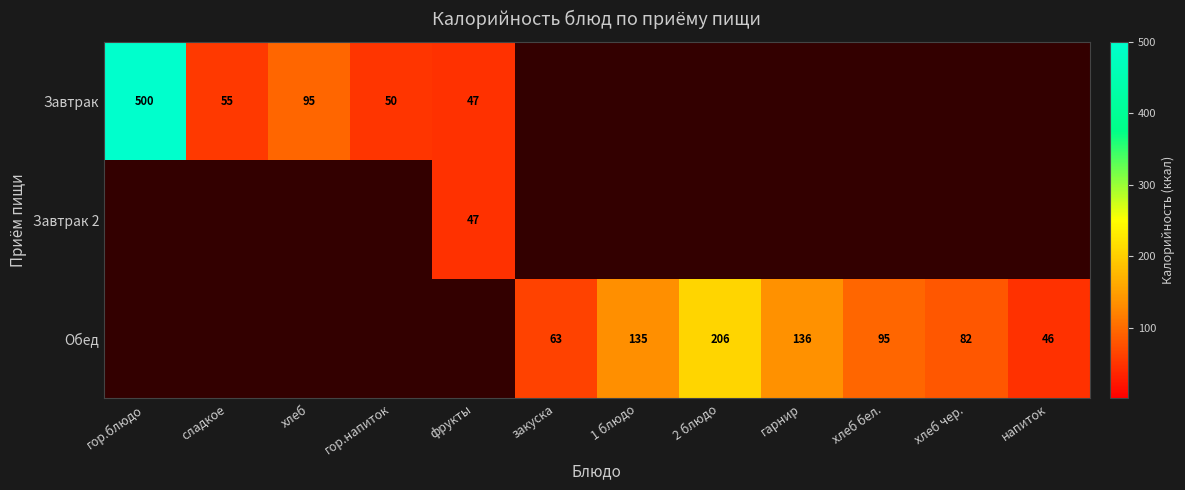

The value of Обед at хлеб чер. is 107. True or false?

False